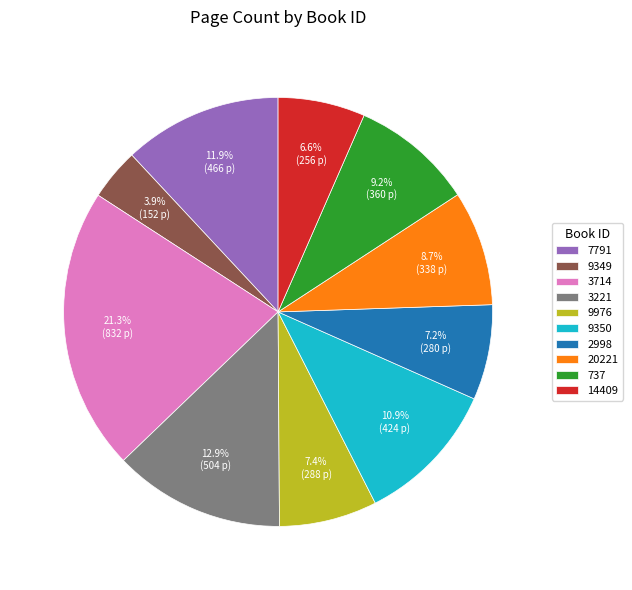

How many segments does this pie chart have?

10